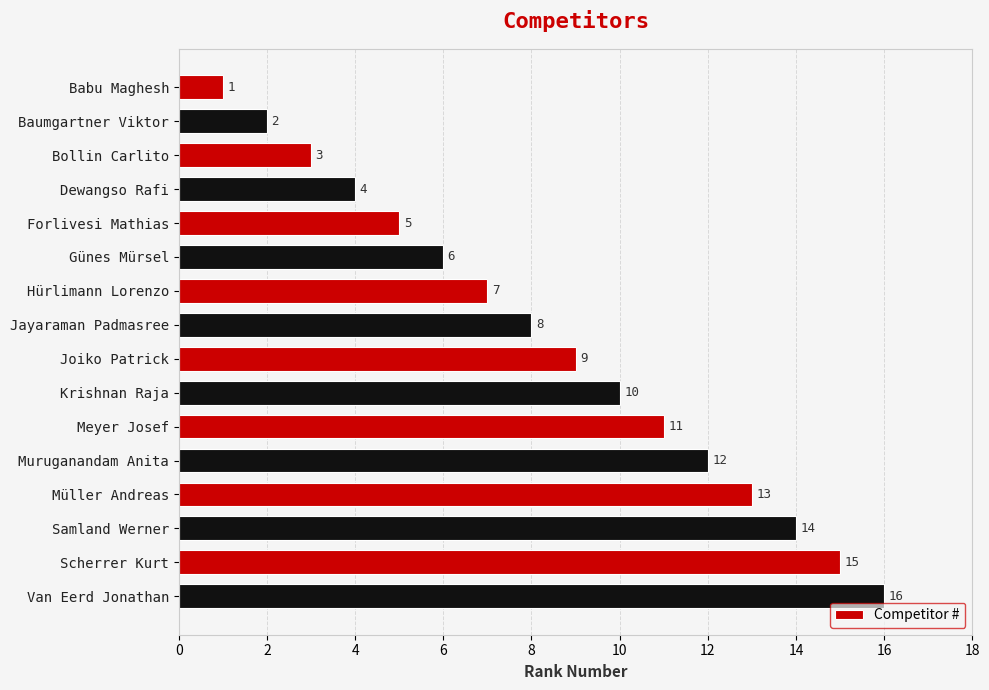

Rank the categories by value from lowest to highest.

Babu Maghesh, Baumgartner Viktor, Bollin Carlito, Dewangso Rafi, Forlivesi Mathias, Günes Mürsel, Hürlimann Lorenzo, Jayaraman Padmasree, Joiko Patrick, Krishnan Raja, Meyer Josef, Muruganandam Anita, Müller Andreas, Samland Werner, Scherrer Kurt, Van Eerd Jonathan